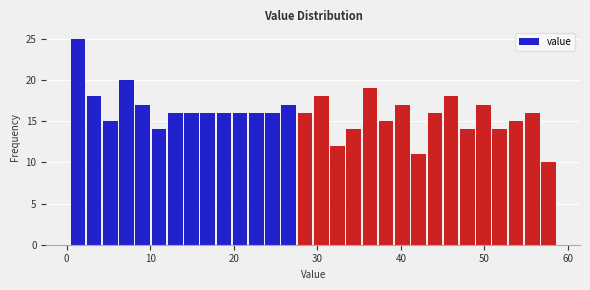

Read against the x-axis, roughly where is the centre of the tallest bar?

1